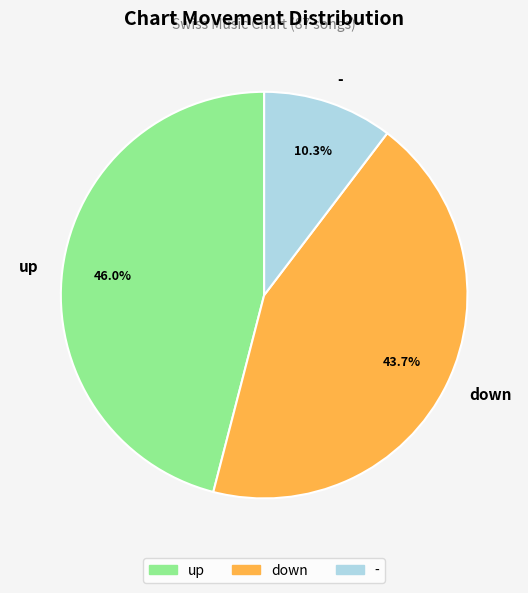

How many segments does this pie chart have?

3